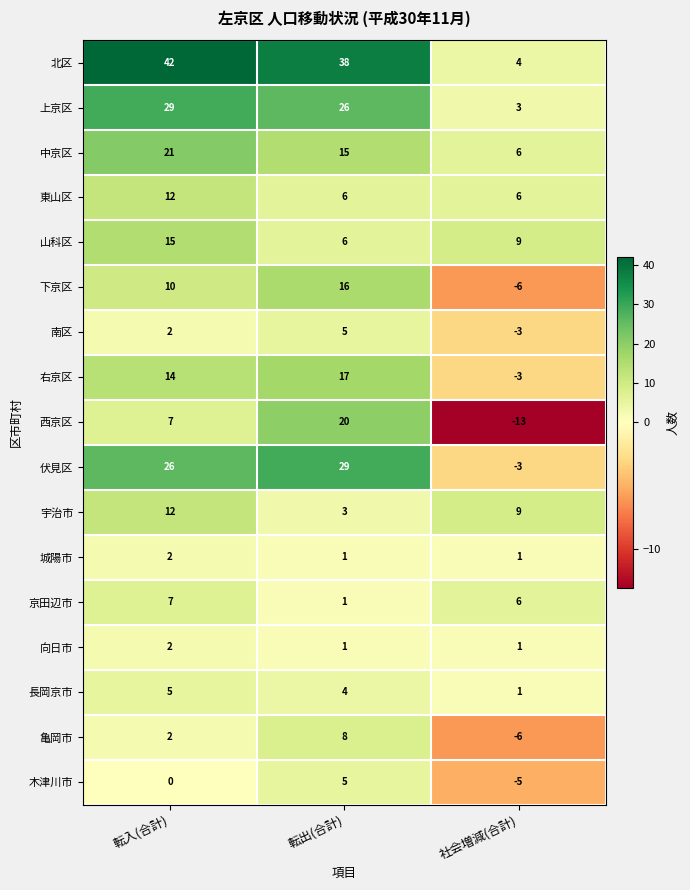

How many series are shown in this chart?

17